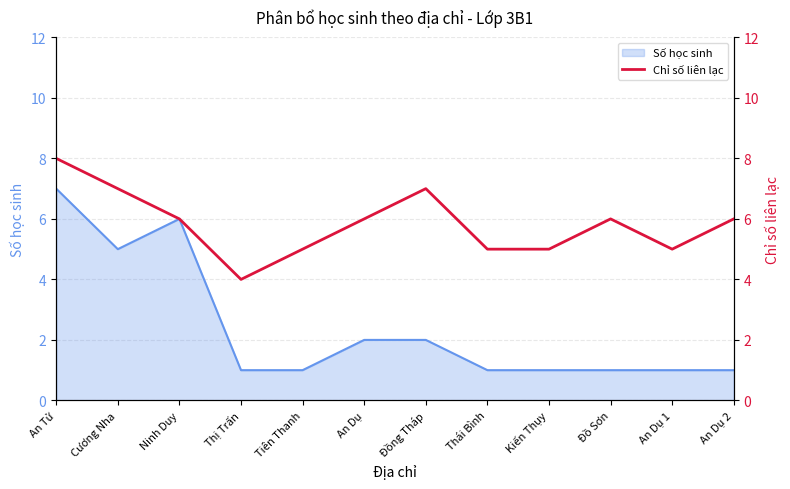

Is it true that Số học sinh equals 0 at Tiên Thanh?

False